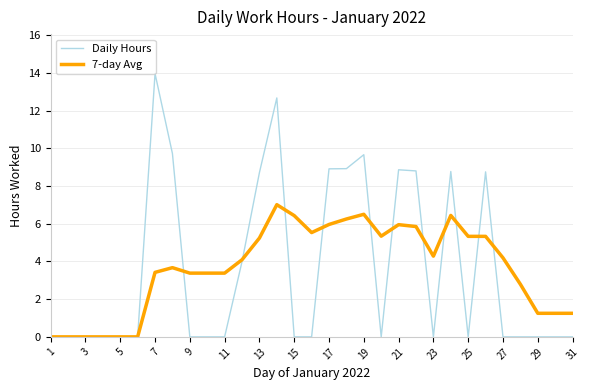

Rank the series by their maximum value, from highest to lowest.

Daily Hours, 7-day Avg